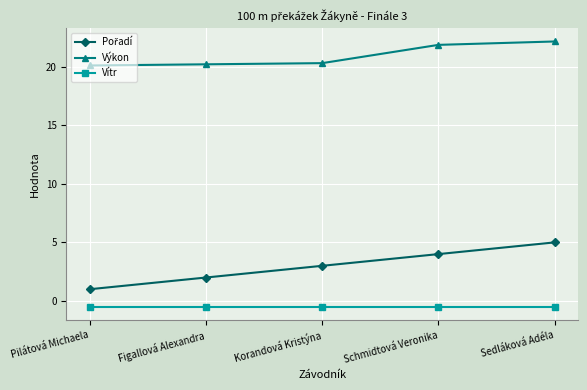

Which series has the largest total across all categories?

Výkon